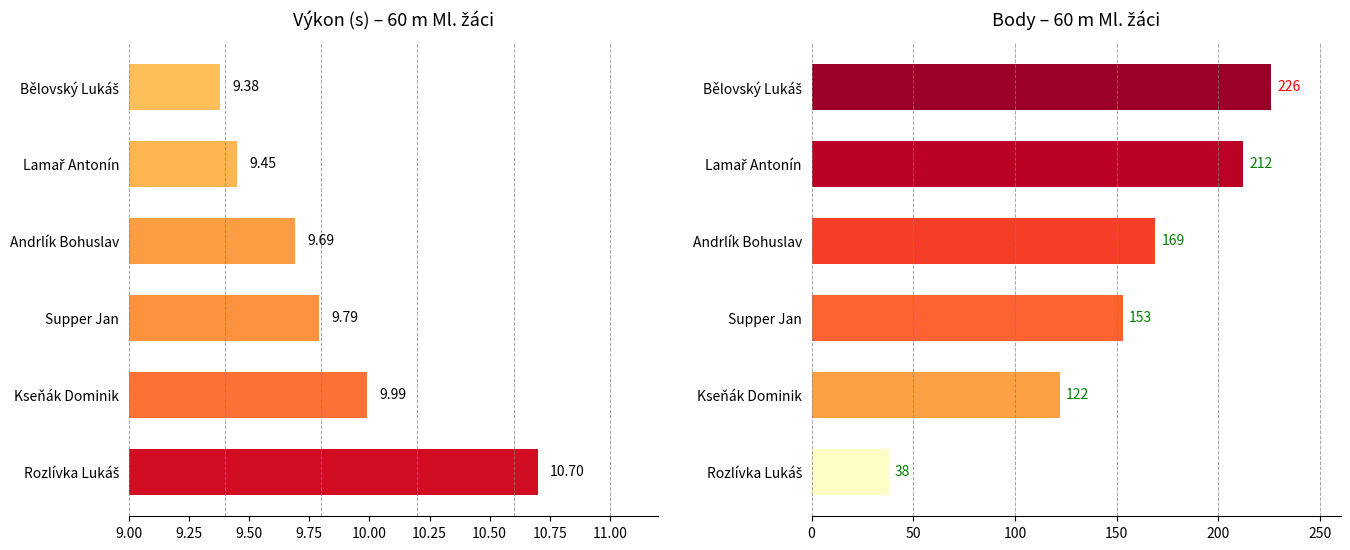

What is the difference between the Body values at Bělovský Lukáš and Andrlík Bohuslav?

57.0